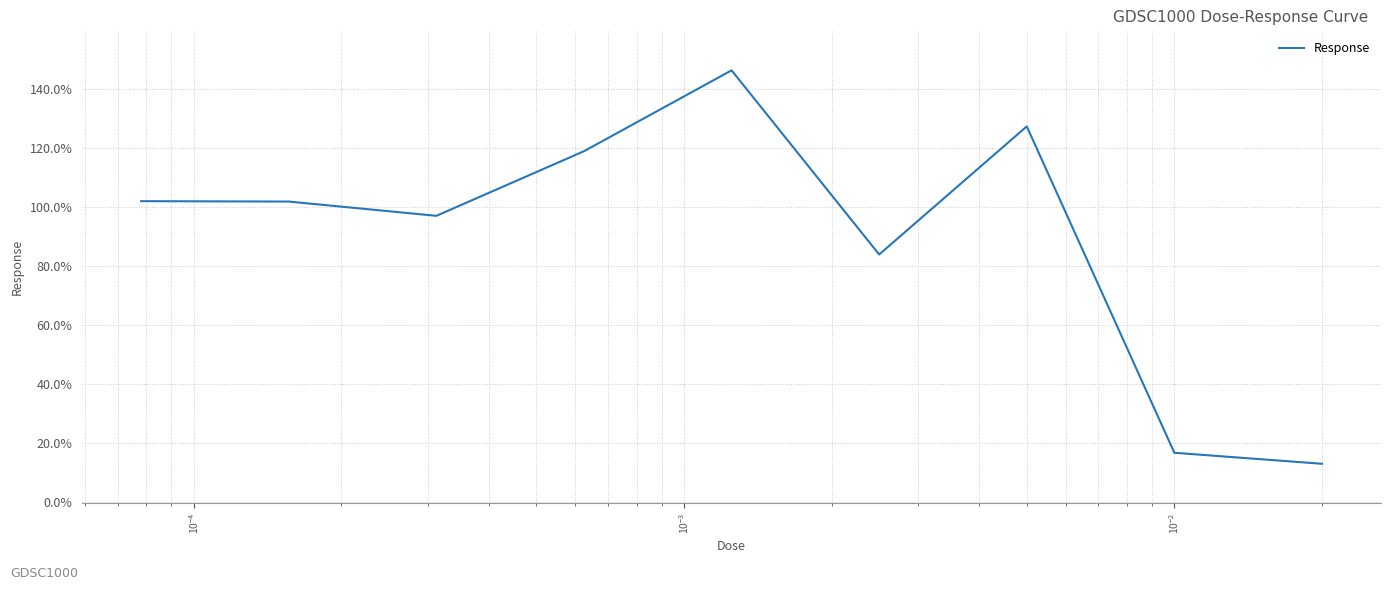

What is the difference between the maximum and minimum values?

133.3